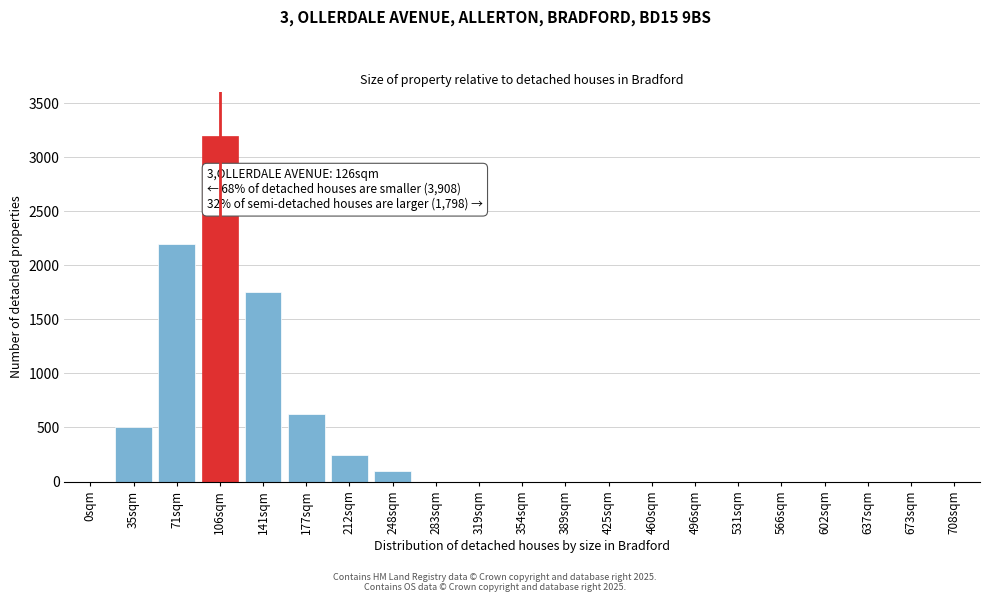

Reading left to right, extract all data points from this chart.

0sqm=0	35sqm=500	71sqm=2200	106sqm=3200	141sqm=1750	177sqm=625	212sqm=250	248sqm=100	283sqm=0	319sqm=0	354sqm=0	389sqm=0	425sqm=0	460sqm=0	496sqm=0	531sqm=0	566sqm=0	602sqm=0	637sqm=0	673sqm=0	708sqm=0